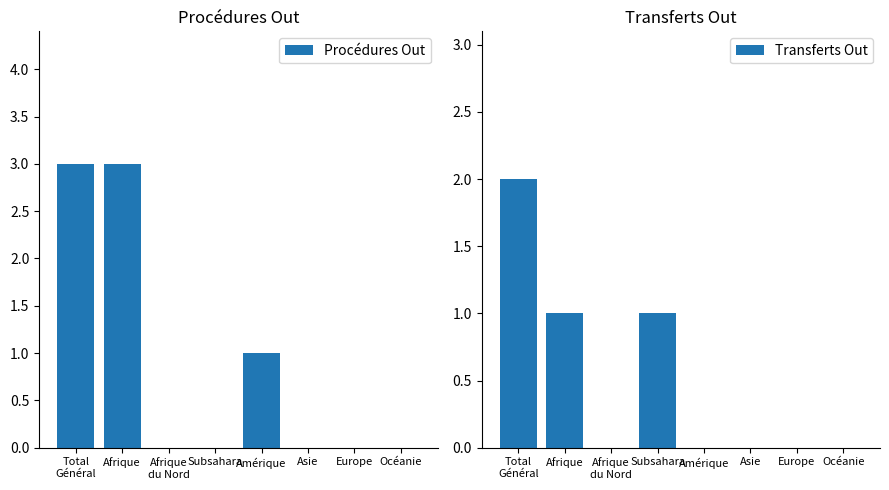

What is the label of the 2nd bar from the left?

Afrique